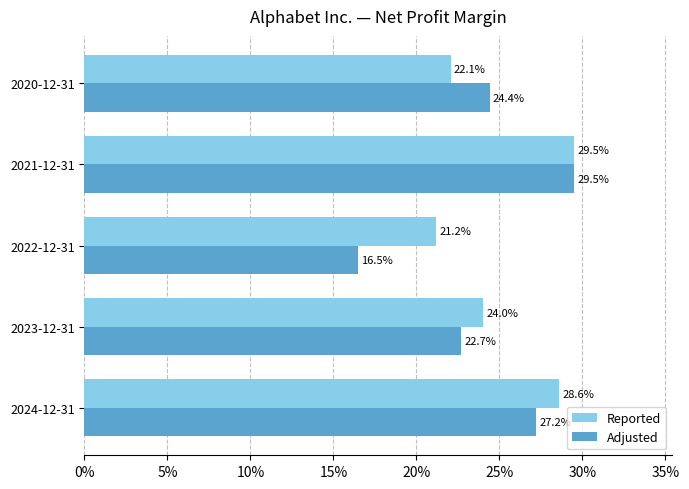

What are all the series names shown in the legend?

Reported, Adjusted